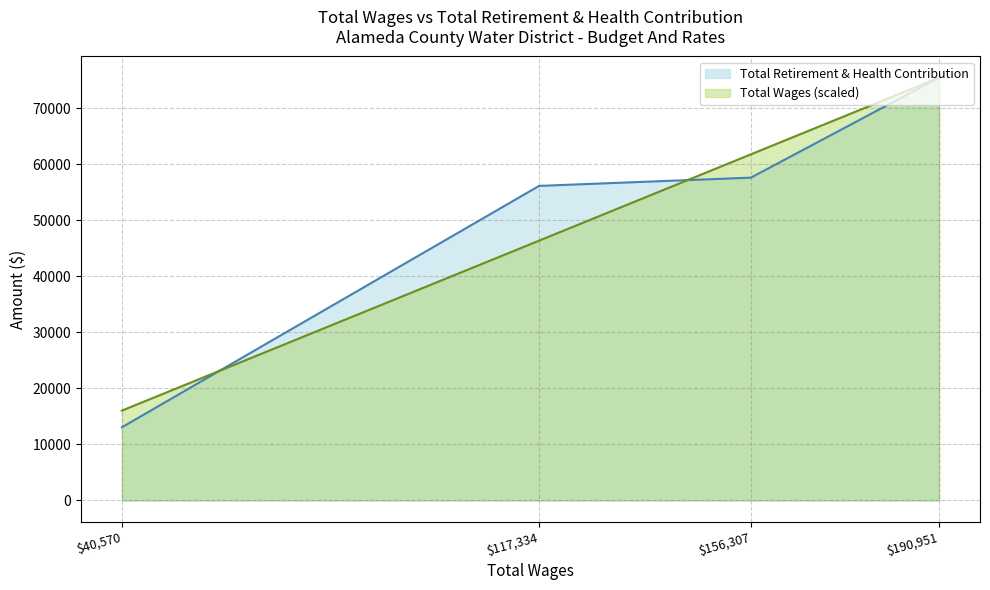

What value does the Total Wages (scaled) series have at $40,570?

16026.9